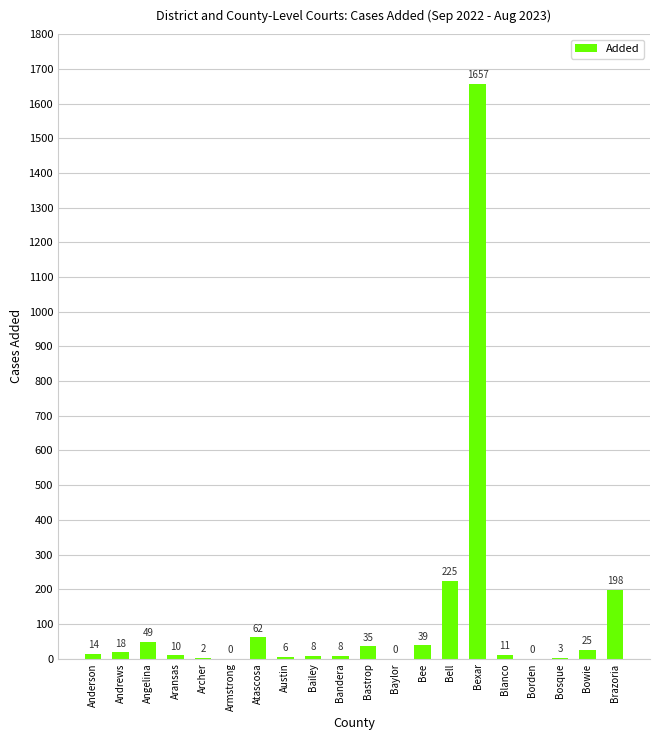

Is it true that the value at Andrews is 18?

True